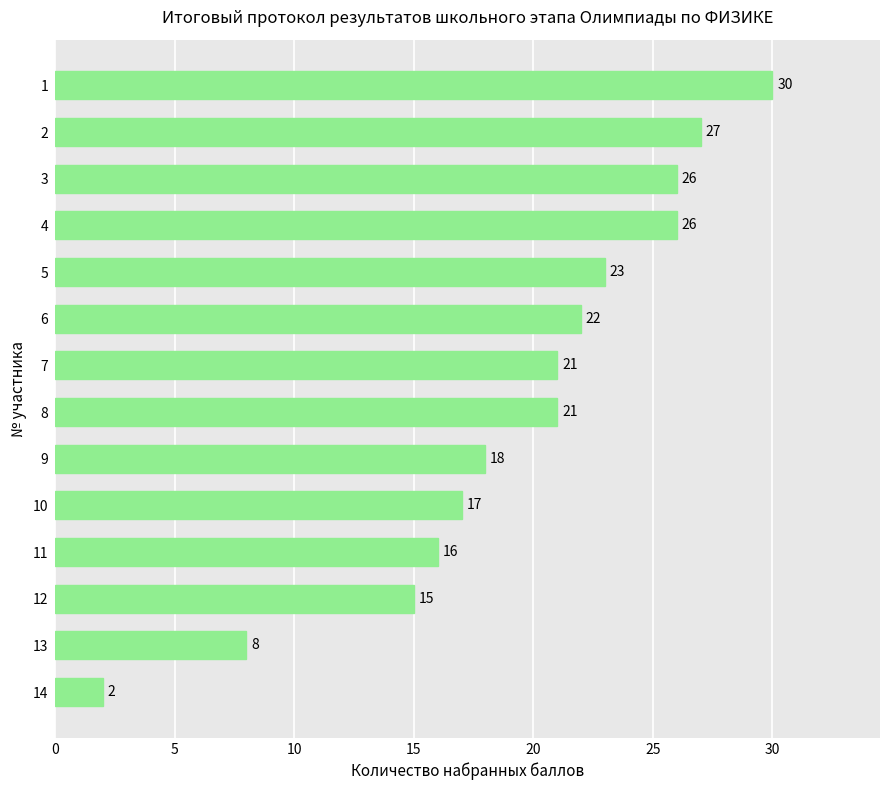

True or false: the data shows 33 at 8.

False